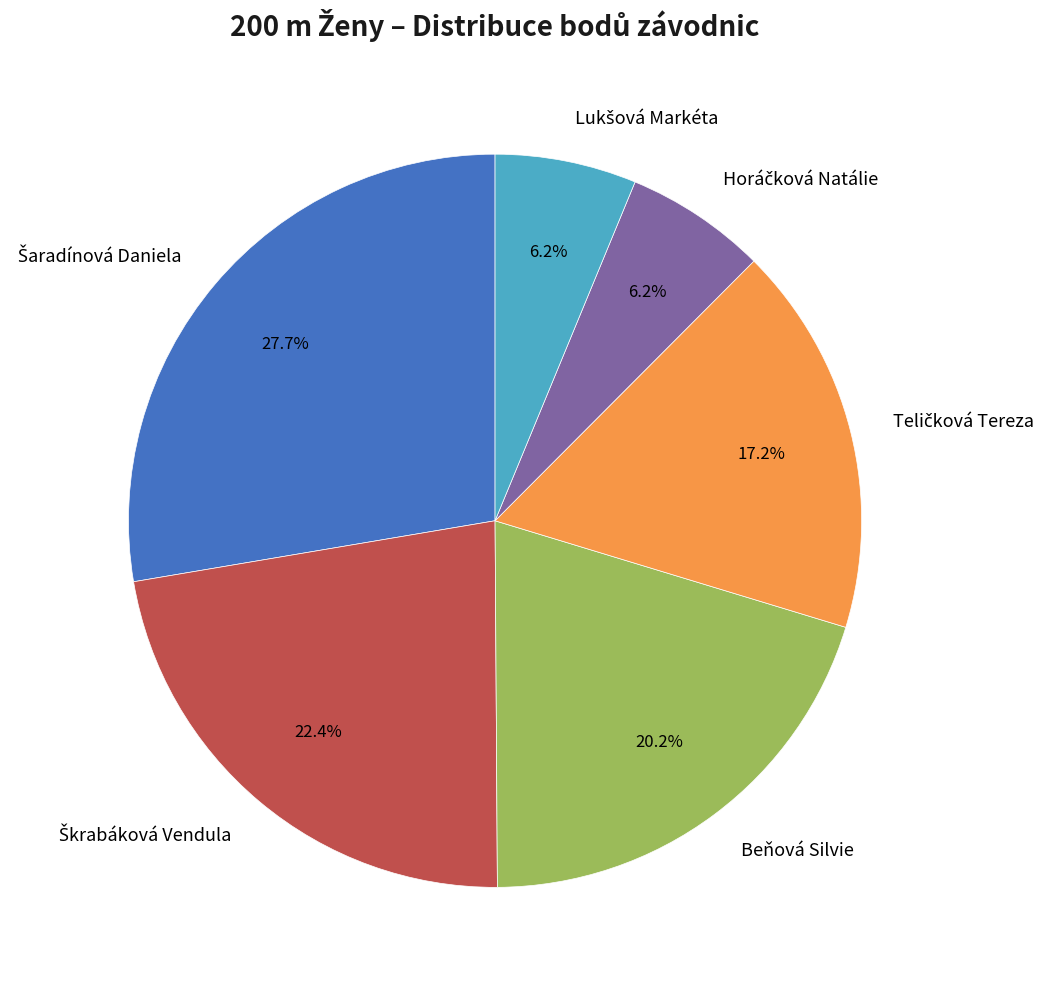

Does Beňová Silvie represent more than half of the total?

No